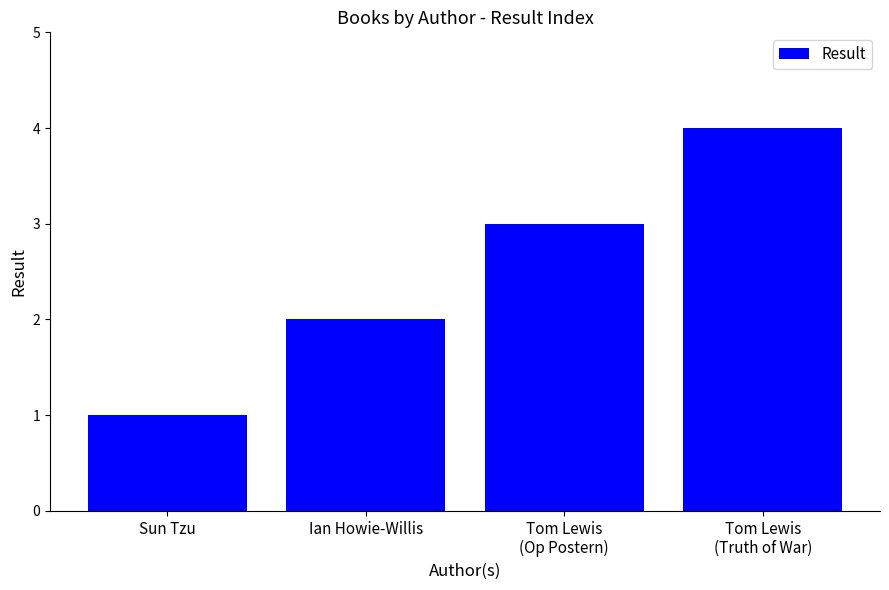

Reading right to left, what are all the values shown in this chart?

4	3	2	1